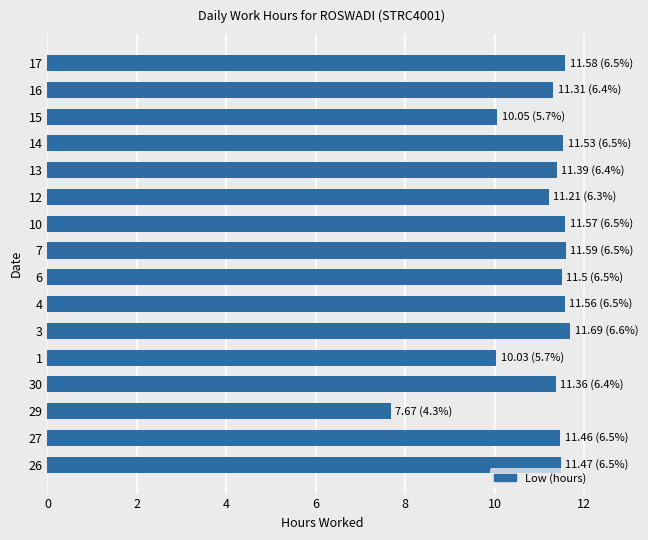

What is the difference between the maximum and minimum values?

4.0